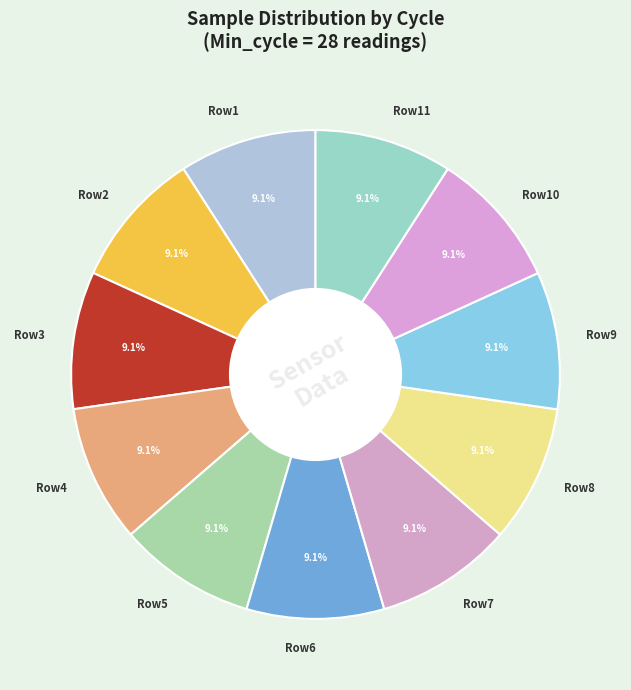

Is the sum of Row3 and Row10 greater than half?

No